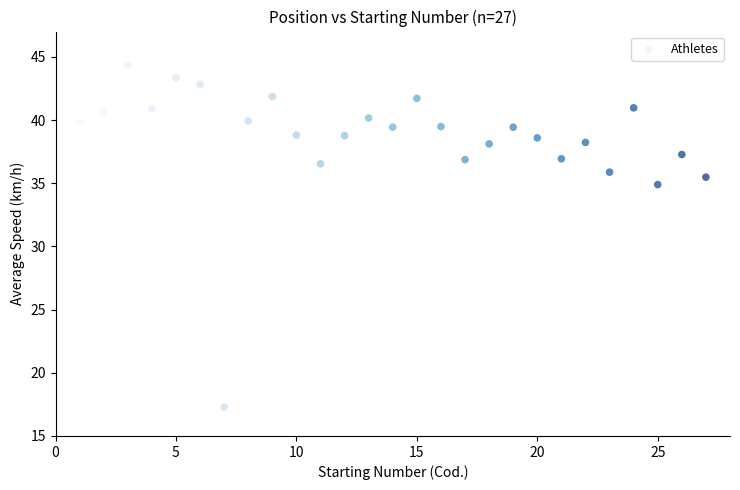

What Y value in the scatter plot is closest to 30?

34.9